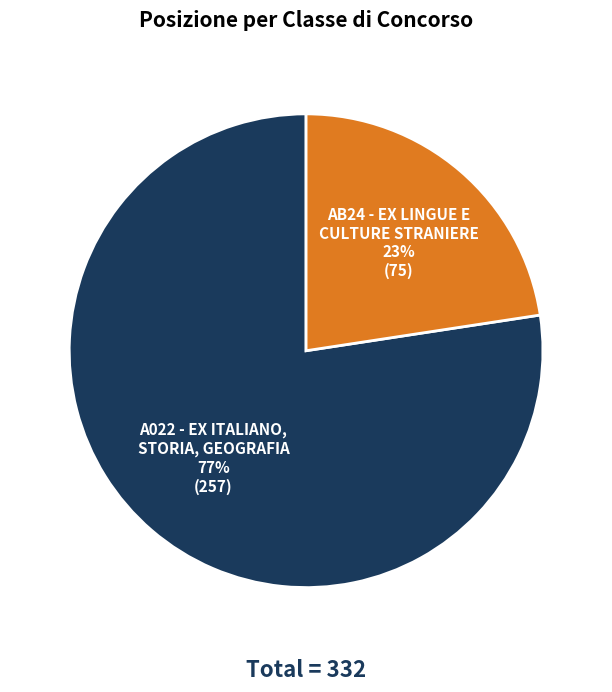

To the nearest percent, what is the average slice percentage?

50%